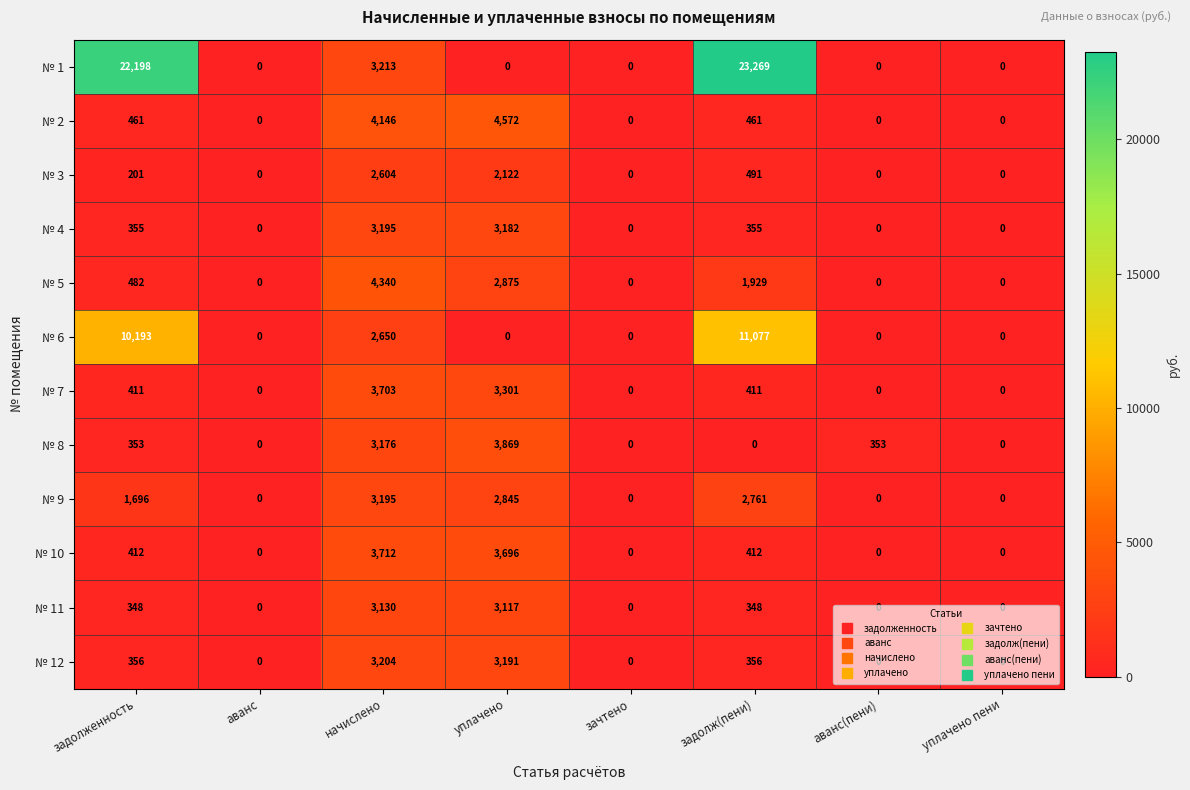

At which label is № 8 closest to 1934?

начислено